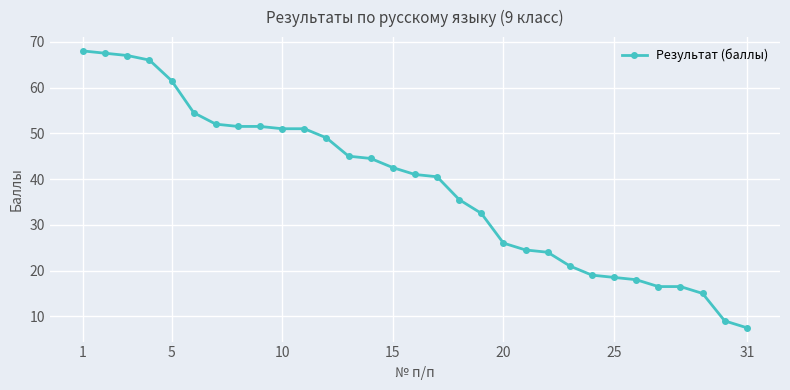

What is the value of the 13th point from the left?

45.0